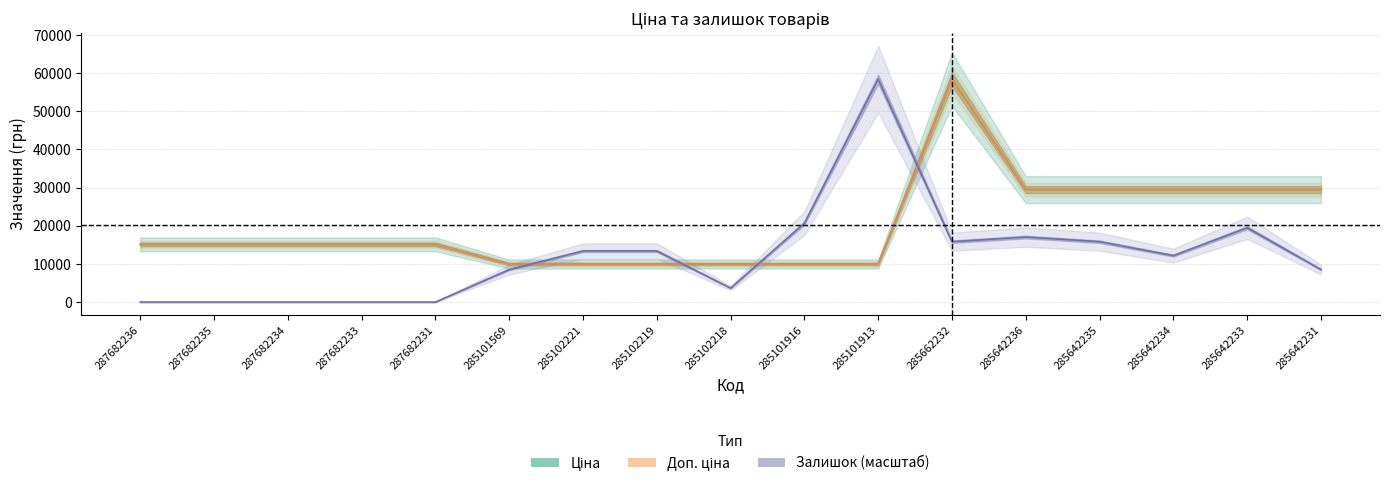

What is the label of the 6th point from the right?

285662232